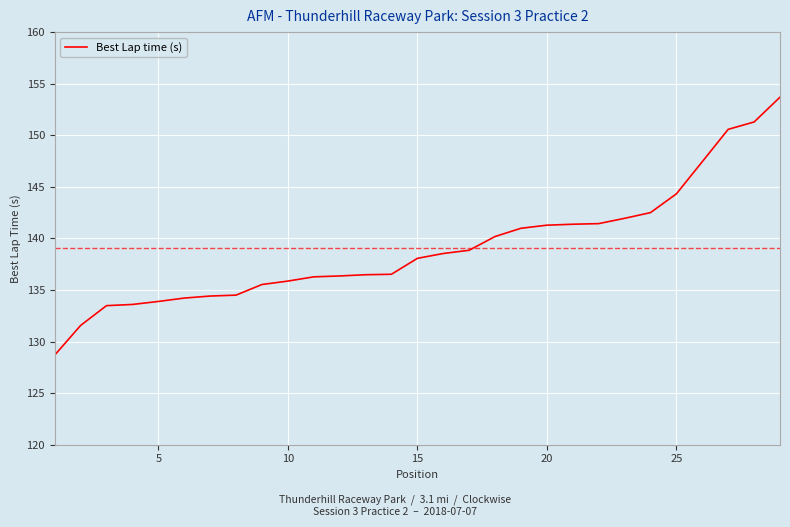

Count the number of values greater than 138.

15